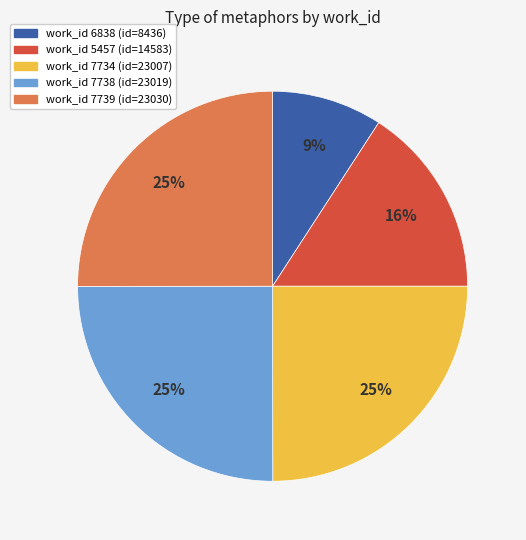

How many segments does this pie chart have?

5